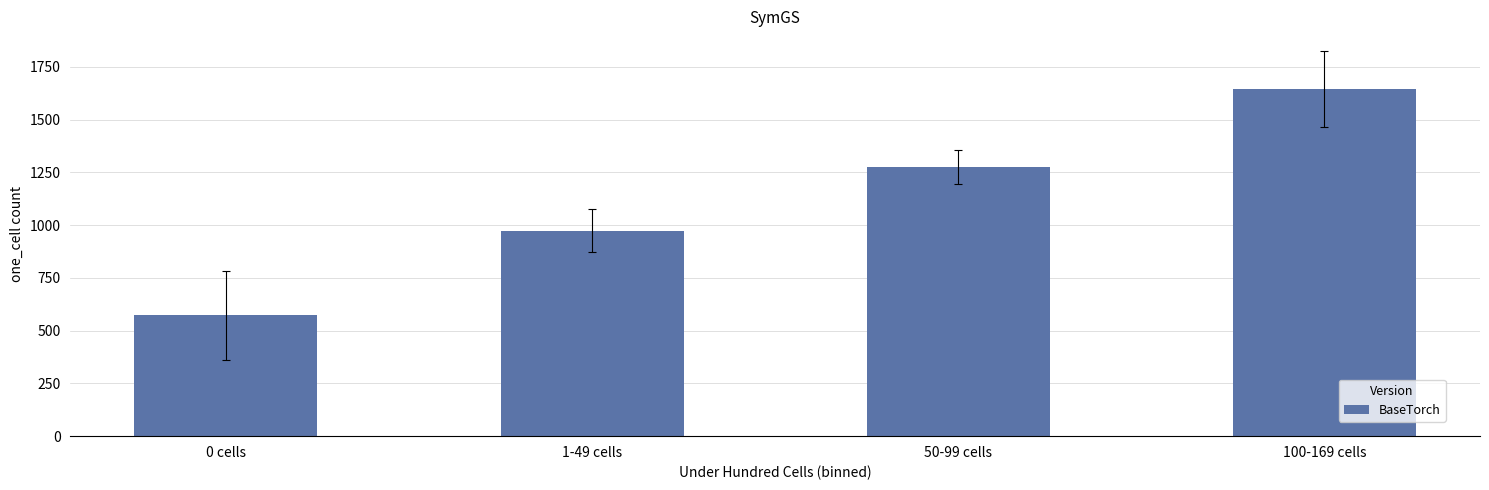

What position from the left is 100-169 cells?

4